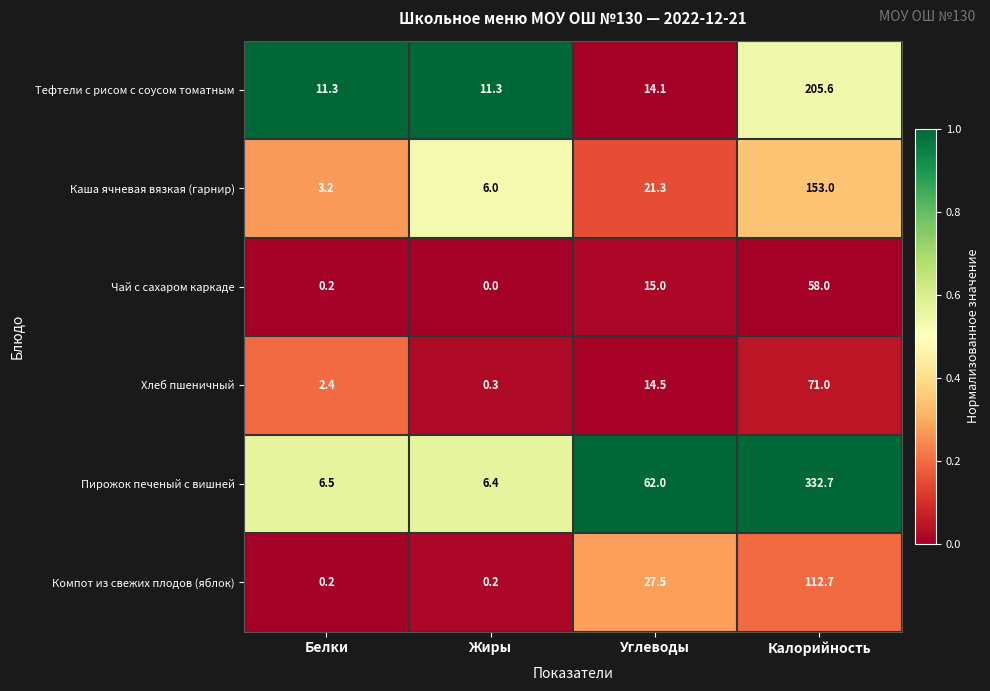

Which category has the lowest value across all series?

Жиры